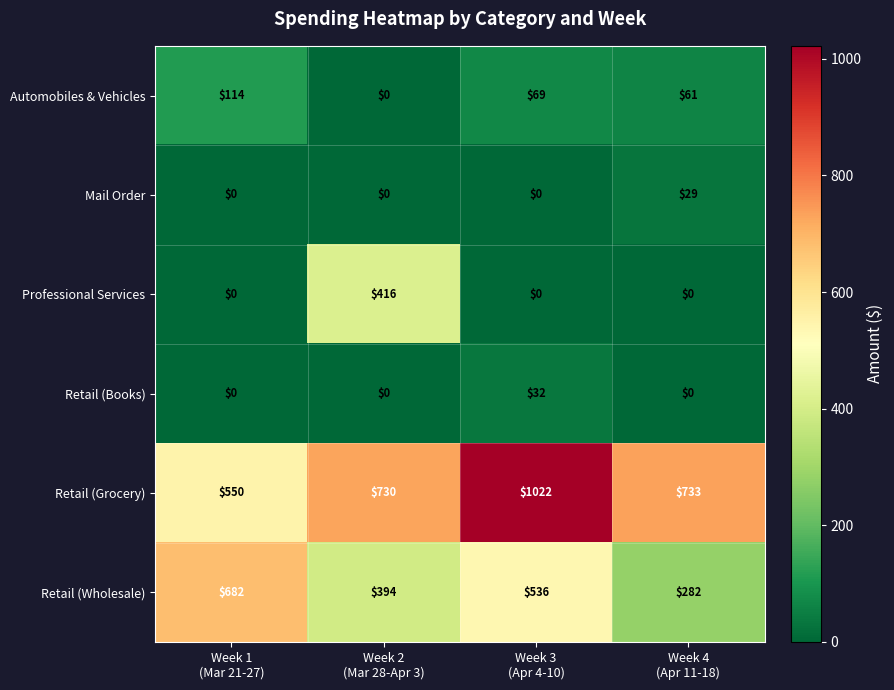

List the series in order of their peak value, highest first.

Retail (Grocery), Retail (Wholesale), Professional Services, Automobiles & Vehicles, Retail (Books), Mail Order